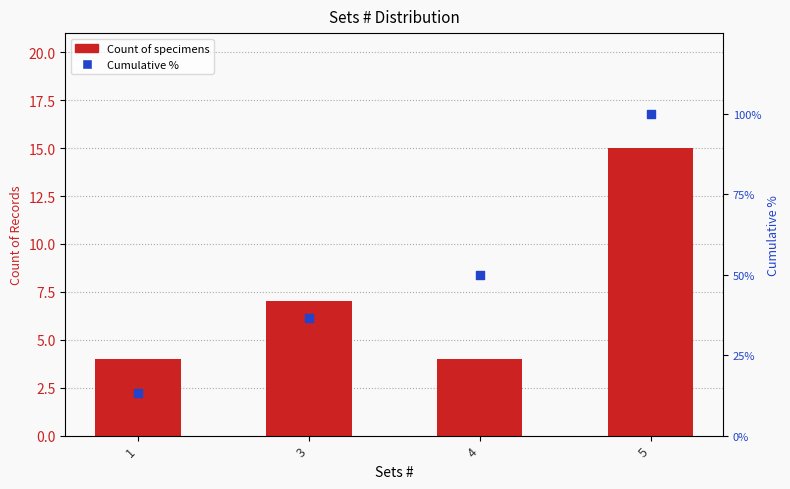

At which category is the sum across all series the highest?

5